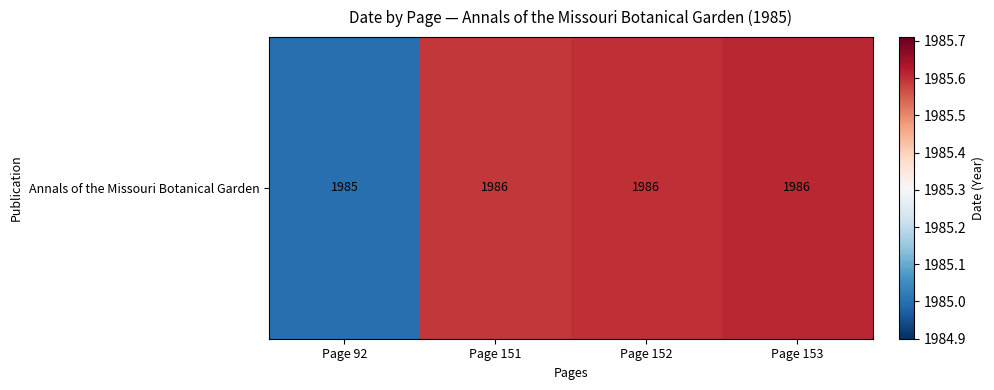

True or false: the data shows 1985.0 at Page 92.

True